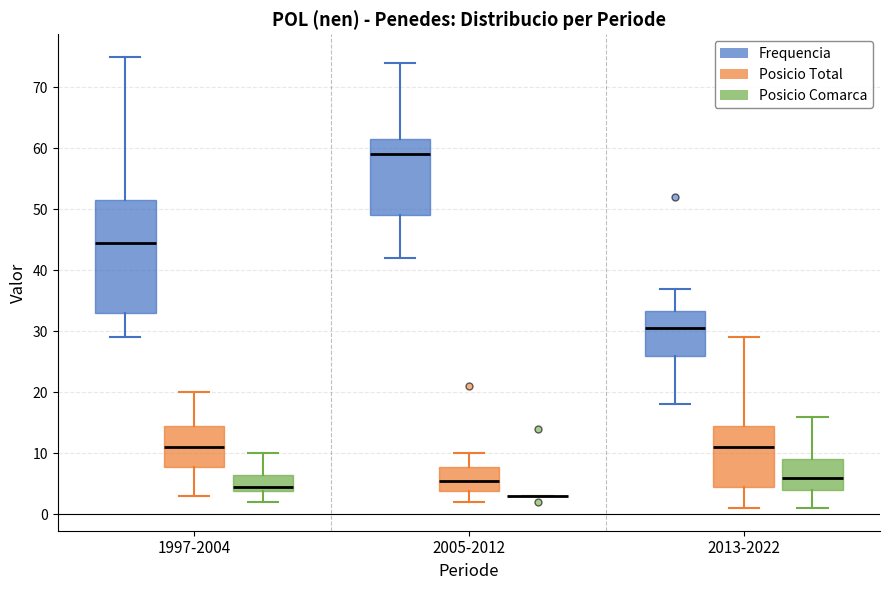

Comparing the boxes themselves (not the whiskers), which one is the tallest?

1997-2004 (Frequencia)